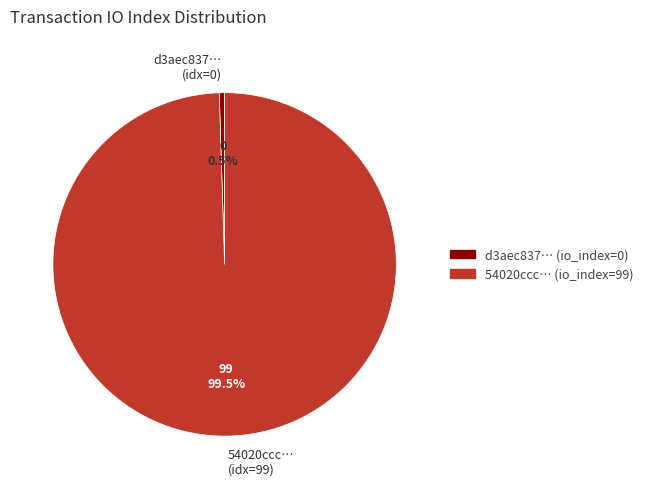

Rank the categories by value from highest to lowest.

54020ccc… (idx=99), d3aec837… (idx=0)